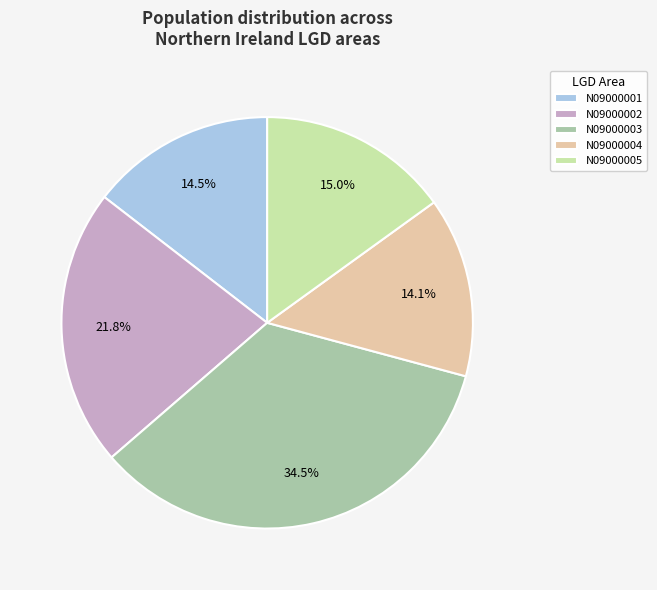

Between N09000002 and N09000005, which is larger?

N09000002